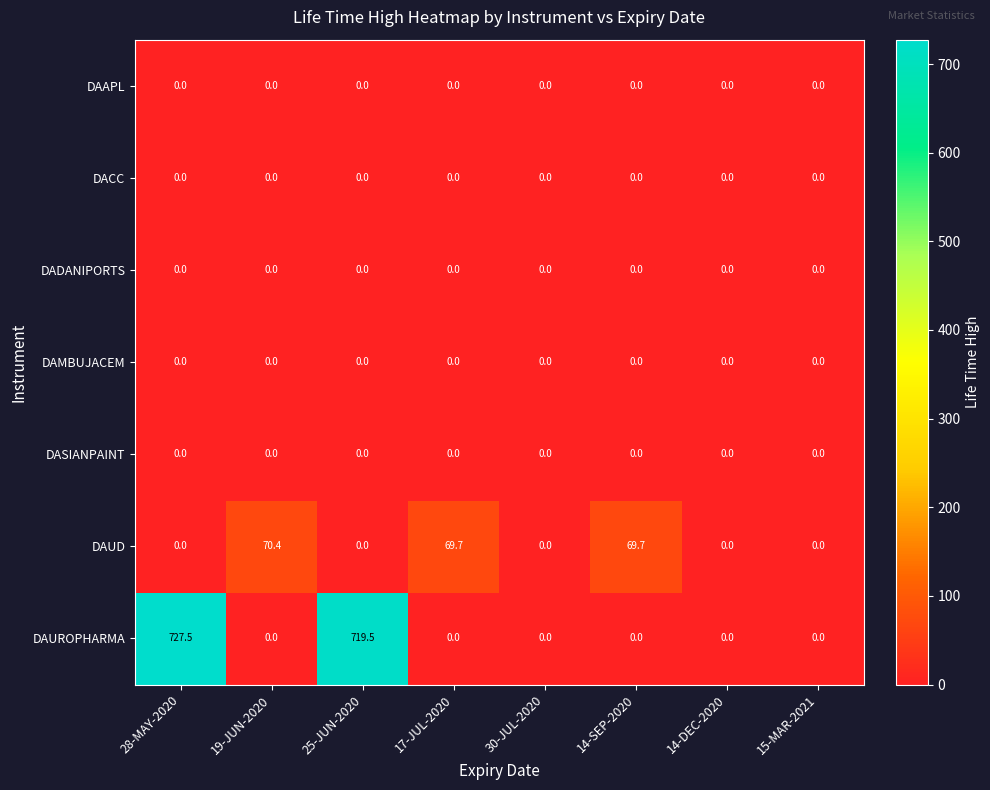

The value of DACC at 25-JUN-2020 is 0.0. True or false?

True